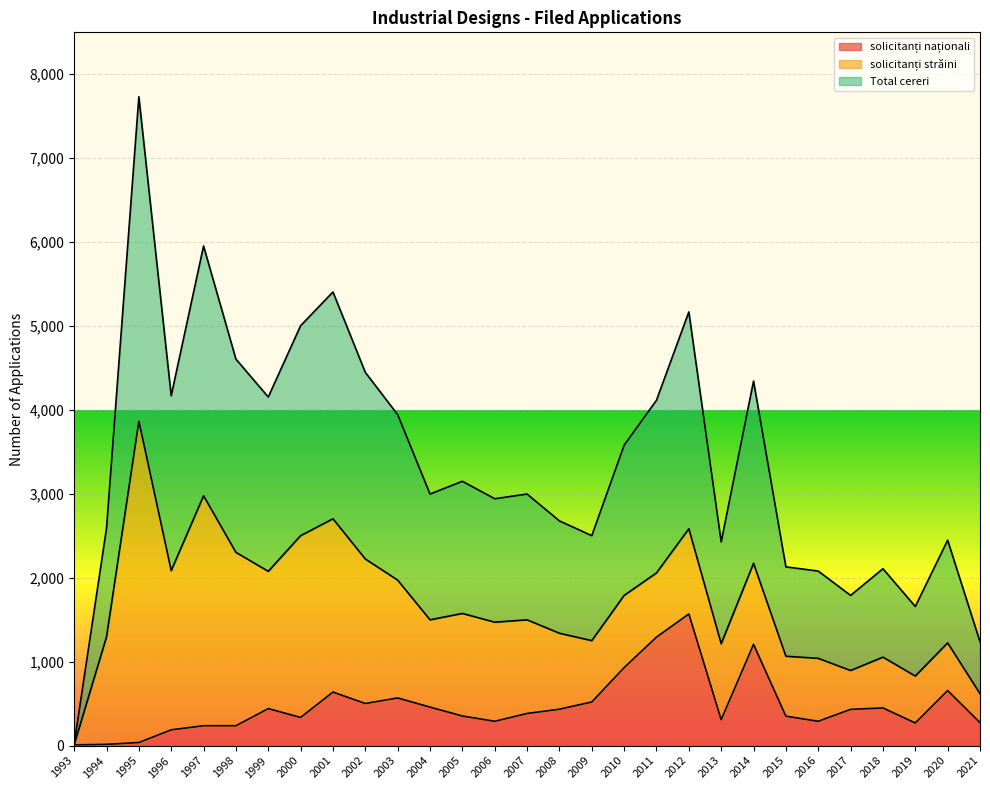

Between 2015 and 2007, which is larger?

2007